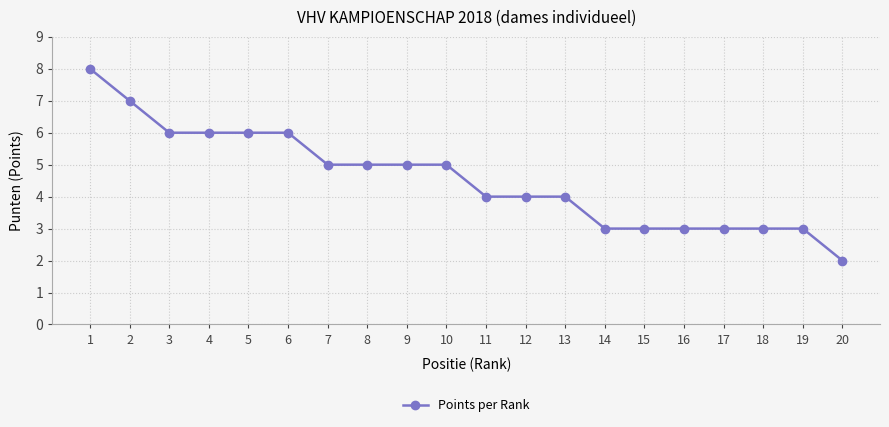

What is the greatest value displayed?

8